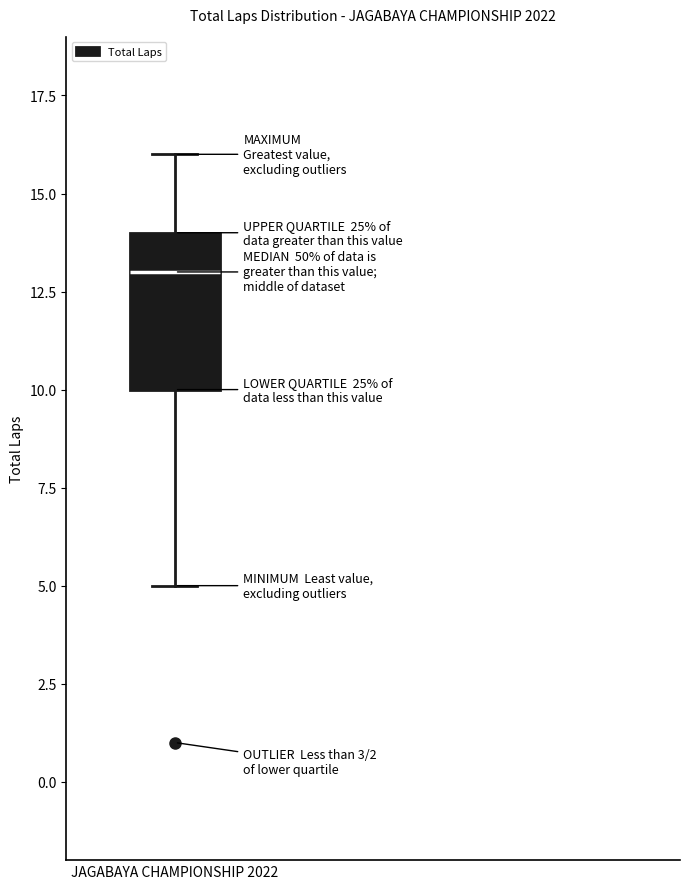

Where does the upper whisker of the box for JAGABAYA CHAMPIONSHIP 2022 end on the y-axis? The values are not printed on the chart, so give them approximately, as read against the axis.

16